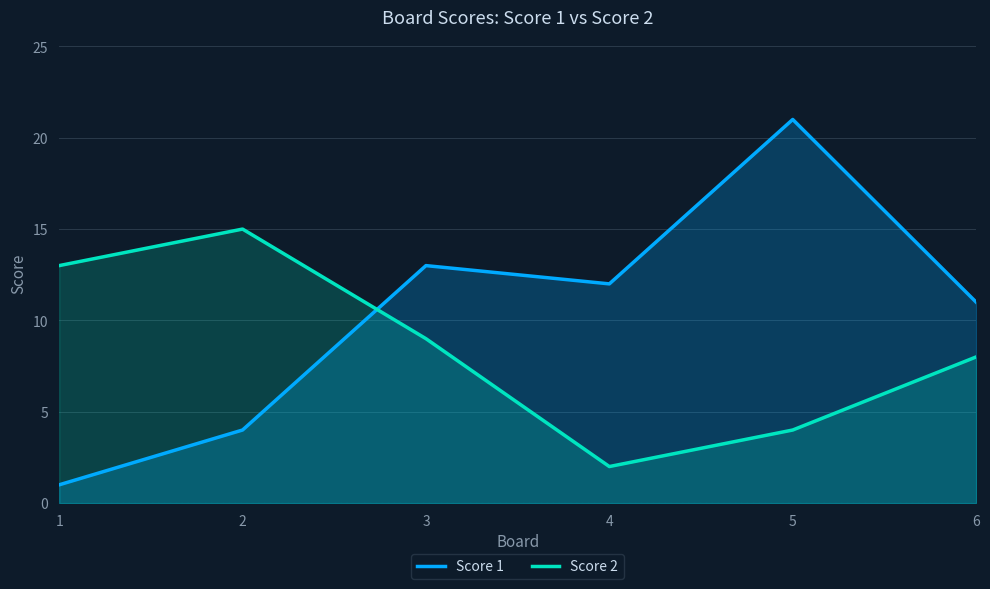

How many distinct data groups are displayed?

2